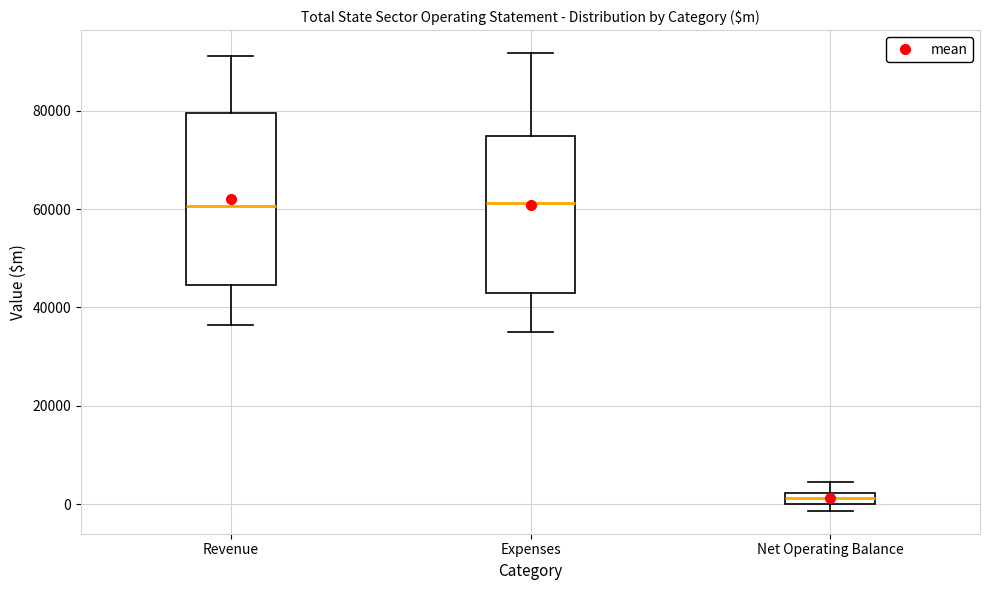

Where is the upper edge of the box for Net Operating Balance on the y-axis? The values are not printed on the chart, so give them approximately, as read against the axis.

2000